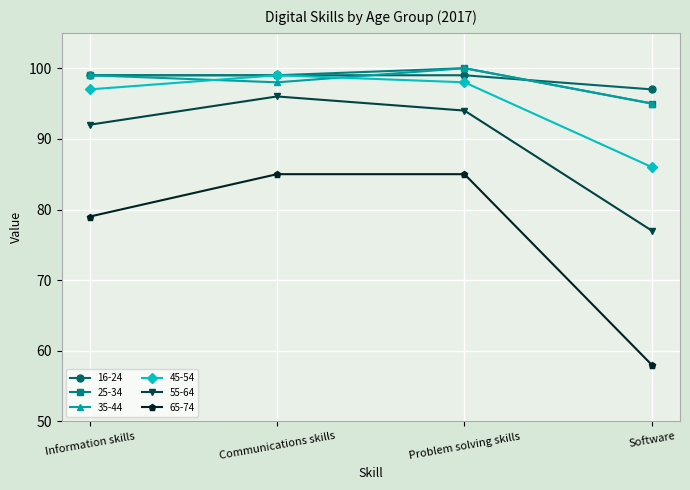

What is the label of the 3rd point from the left?

Problem solving skills